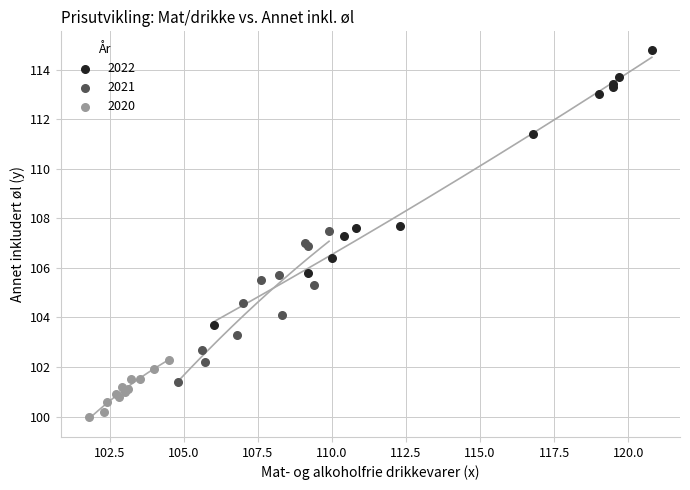

Which series reaches the minimum Y coordinate?

2020